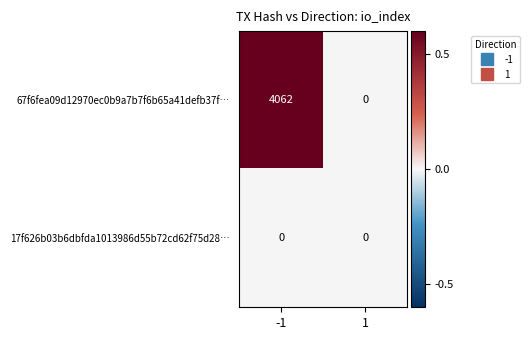

Between -1 and 1, which series saw the biggest shift?

67f6fea09d12970ec0b9a7b7f6b65a41defb37f…